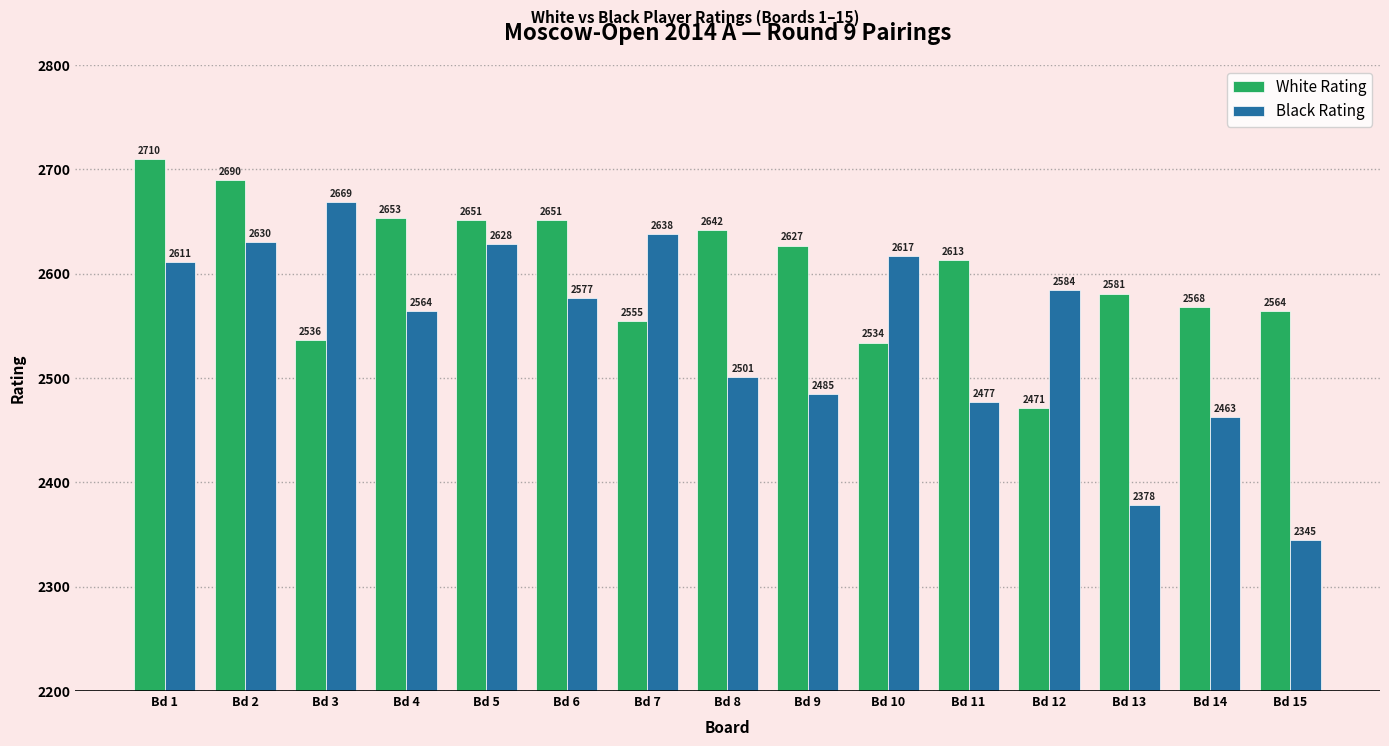

Reading left to right, list all the values displayed in this chart.

White Rating: 2710	2690	2536	2653	2651	2651	2555	2642	2627	2534	2613	2471	2581	2568	2564
Black Rating: 2611	2630	2669	2564	2628	2577	2638	2501	2485	2617	2477	2584	2378	2463	2345